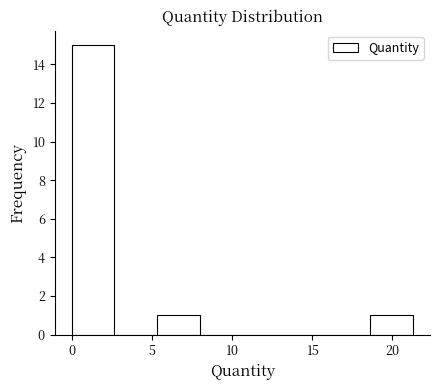

Reading left to right, transcribe this chart: for each bar, give the range it covers on the x-axis and its height. Neither the bar edges nor the heights are printed on the chart, so give them approximately, as read against the axes.

0.0 to 2.5: 15
2.5 to 5.5: 0
5.5 to 8.0: 1
8.0 to 10.5: 0
10.5 to 13.5: 0
13.5 to 16.0: 0
16.0 to 18.5: 0
18.5 to 21.5: 1